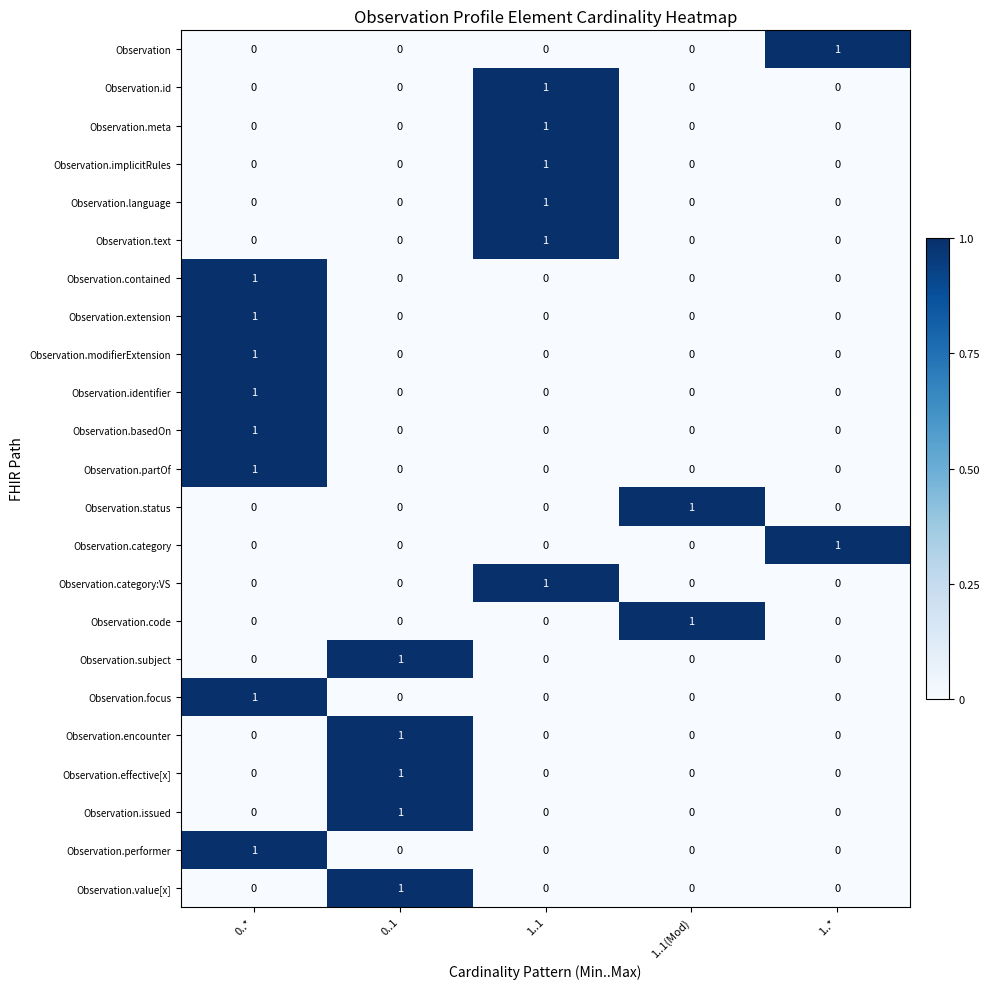

The Observation series shows 1 at 1..*. True or false?

True